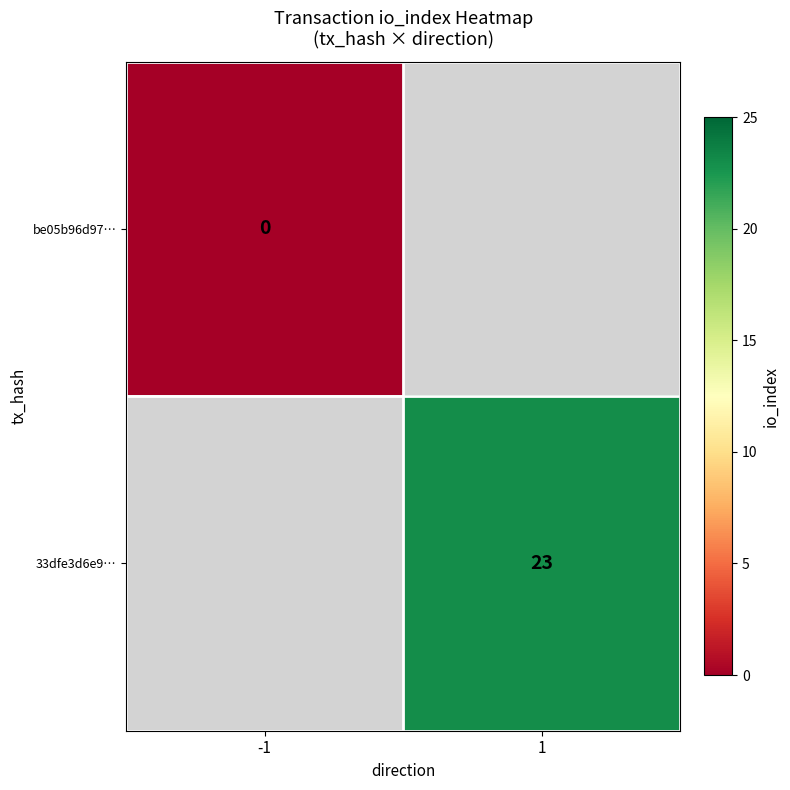

Is the value of be05b96d97… at -1 greater than the value of 33dfe3d6e9… at 1?

No